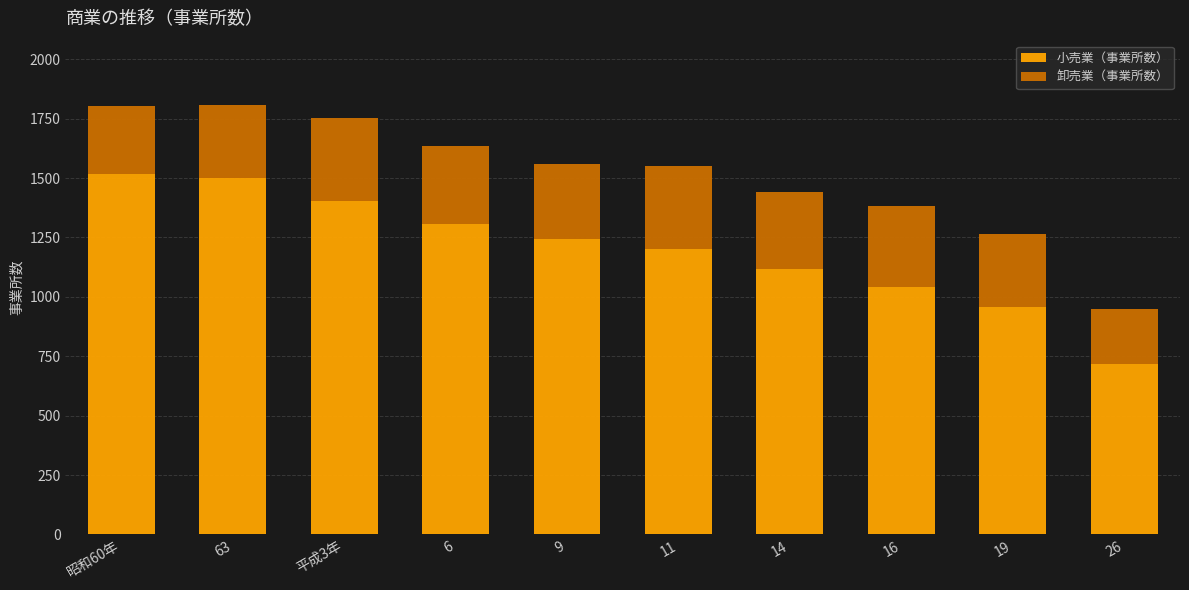

The 小売業（事業所数） series shows 1094 at 26. True or false?

False